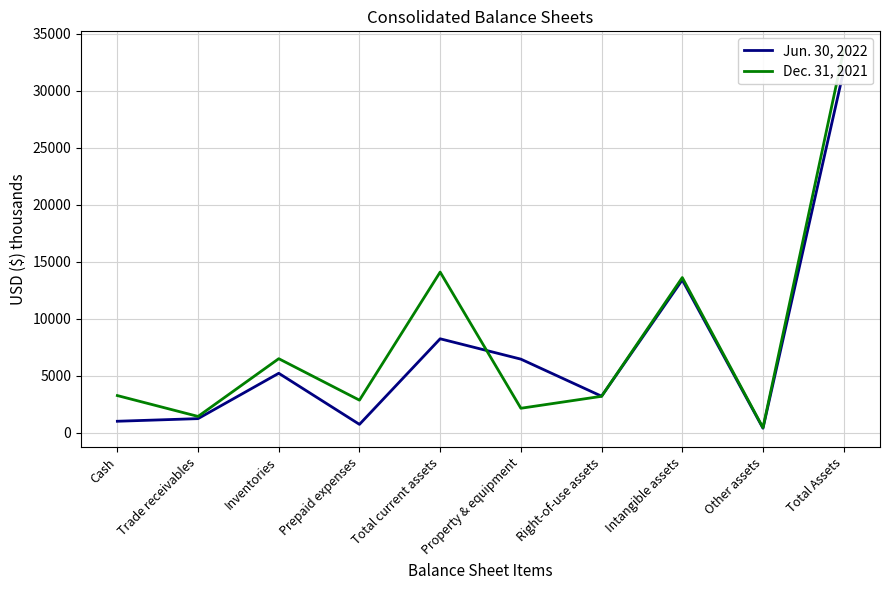

The value of Dec. 31, 2021 at Total current assets is 14105. True or false?

True